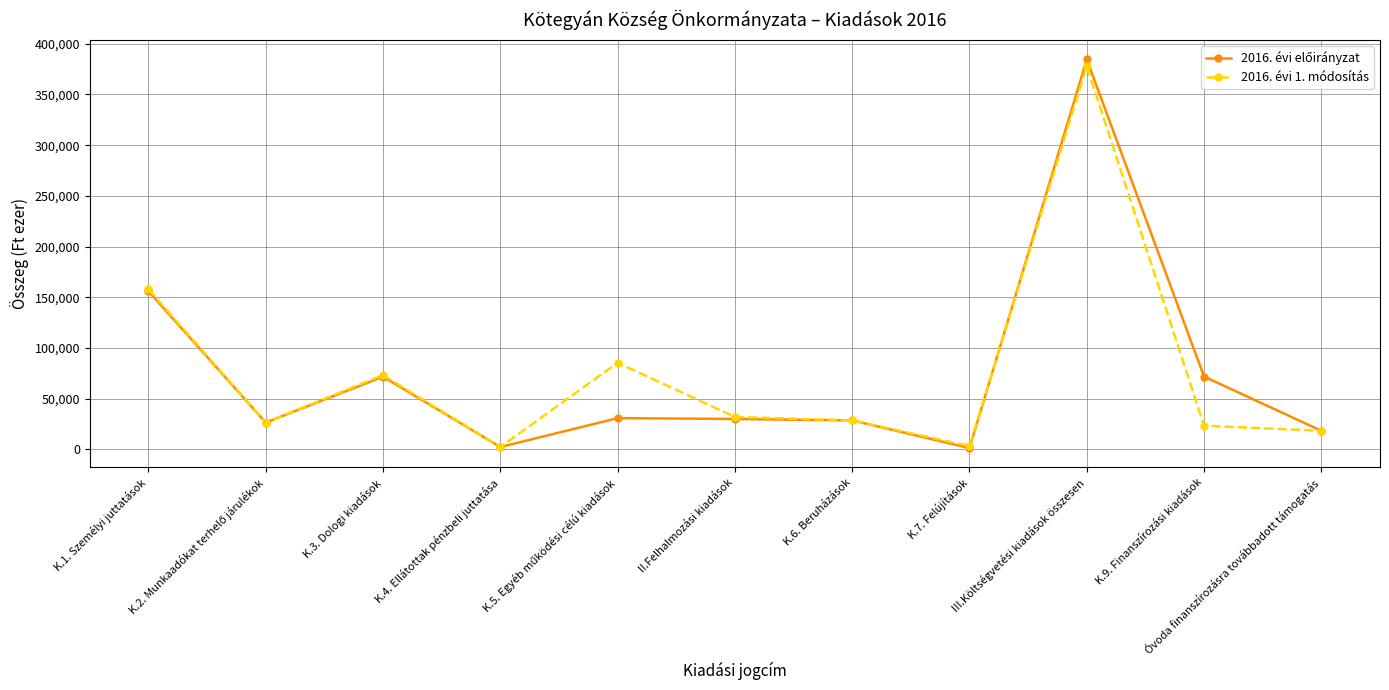

Count the number of data series in this chart.

2